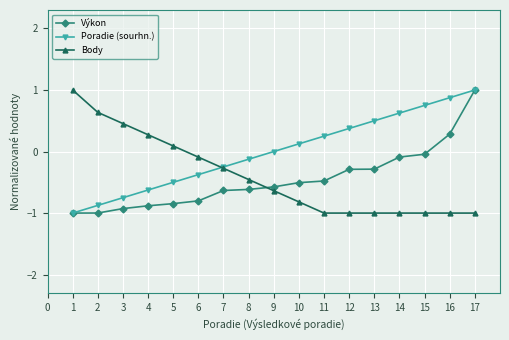

The Body series shows -0.8 at 8. True or false?

False